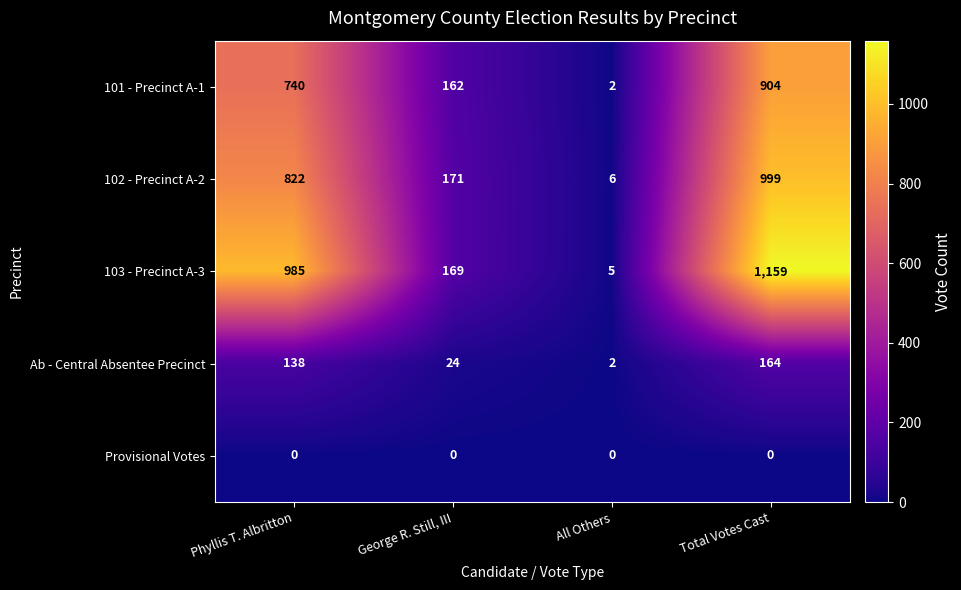

Reading left to right, transcribe all the data shown in this chart.

101 - Precinct A-1: Phyllis T. Albritton=740	George R. Still, III=162	All Others=2	Total Votes Cast=904
102 - Precinct A-2: Phyllis T. Albritton=822	George R. Still, III=171	All Others=6	Total Votes Cast=999
103 - Precinct A-3: Phyllis T. Albritton=985	George R. Still, III=169	All Others=5	Total Votes Cast=1159
Ab - Central Absentee Precinct: Phyllis T. Albritton=138	George R. Still, III=24	All Others=2	Total Votes Cast=164
Provisional Votes: Phyllis T. Albritton=0	George R. Still, III=0	All Others=0	Total Votes Cast=0